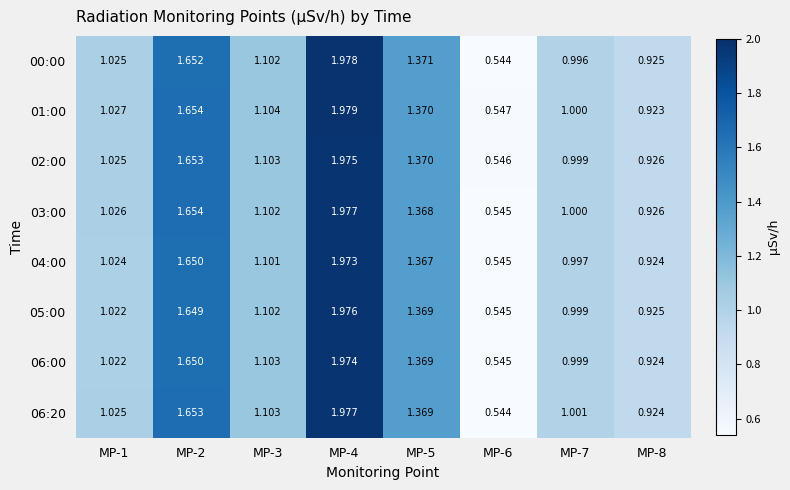

Which series has the largest total across all categories?

01:00